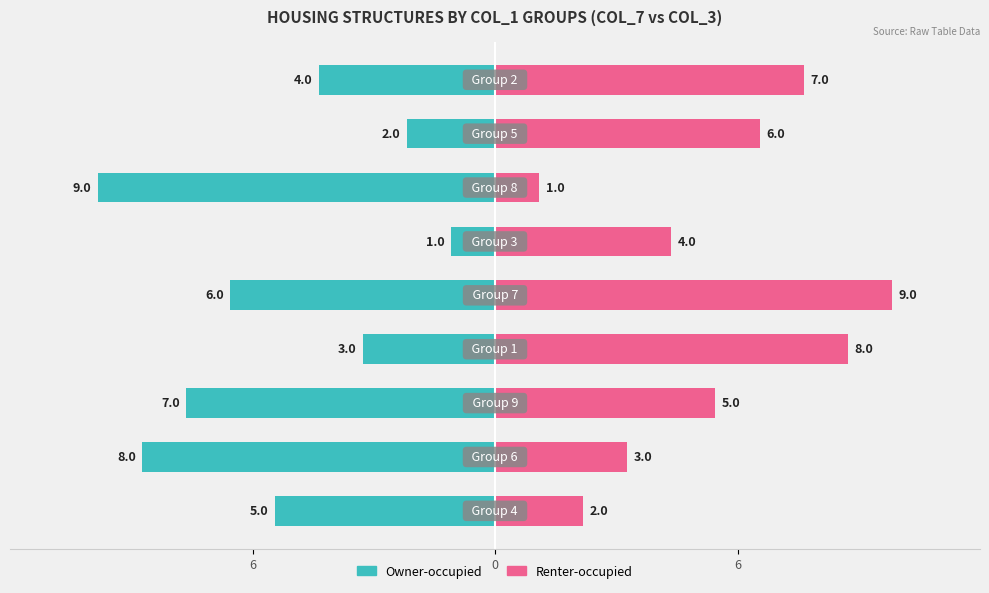

Reading right to left, list all the values displayed in this chart.

Owner-occupied: -4	-2	-9	-1	-6	-3	-7	-8	-5
Renter-occupied: 7	6	1	4	9	8	5	3	2